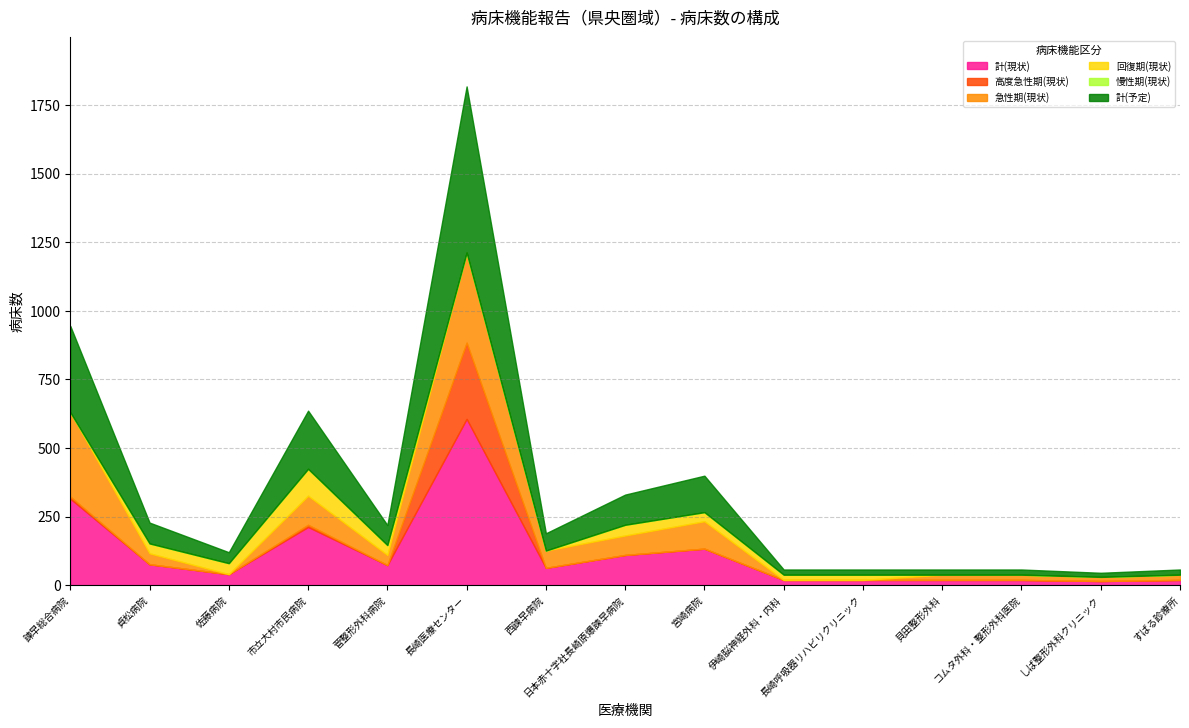

True or false: 高度急性期(現状) and 計(予定) intersect in this chart.

False